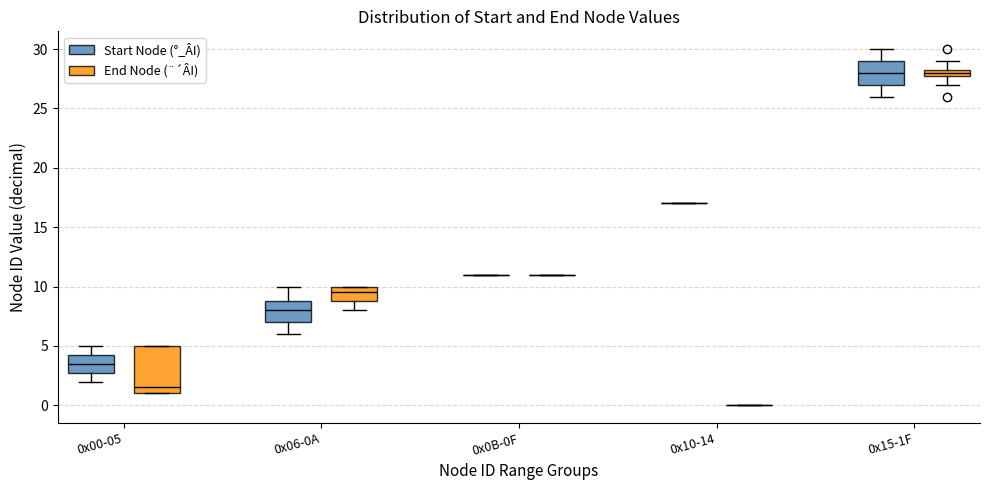

Comparing the boxes themselves (not the whiskers), which one is the tallest?

0x00-05 (End Node (¨´ÂI))